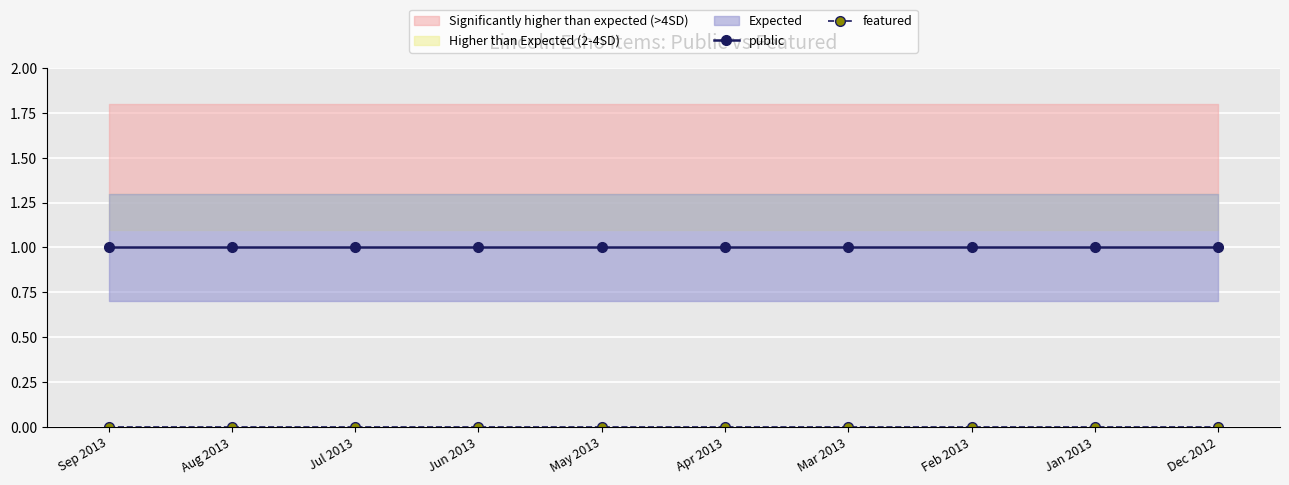

How many lines are shown in the chart?

2